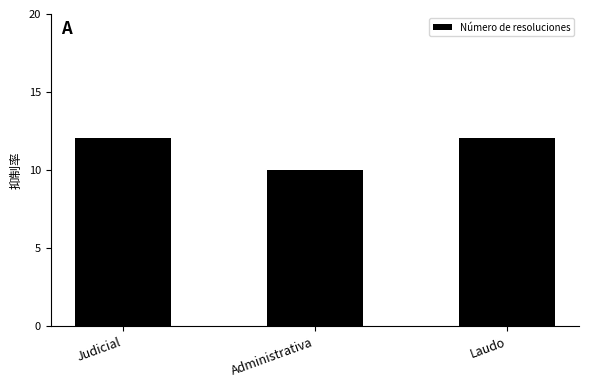

Reading left to right, extract all data points from this chart.

Judicial=12	Administrativa=10	Laudo=12